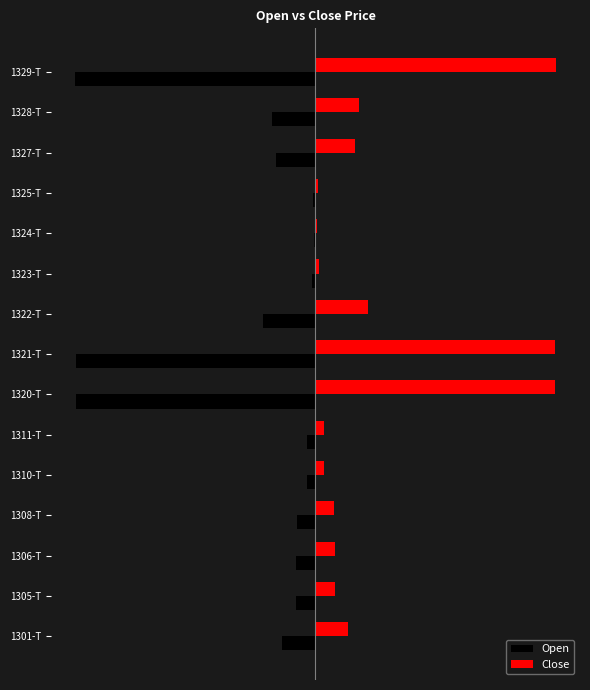

What is the maximum value shown in the chart?

80.0